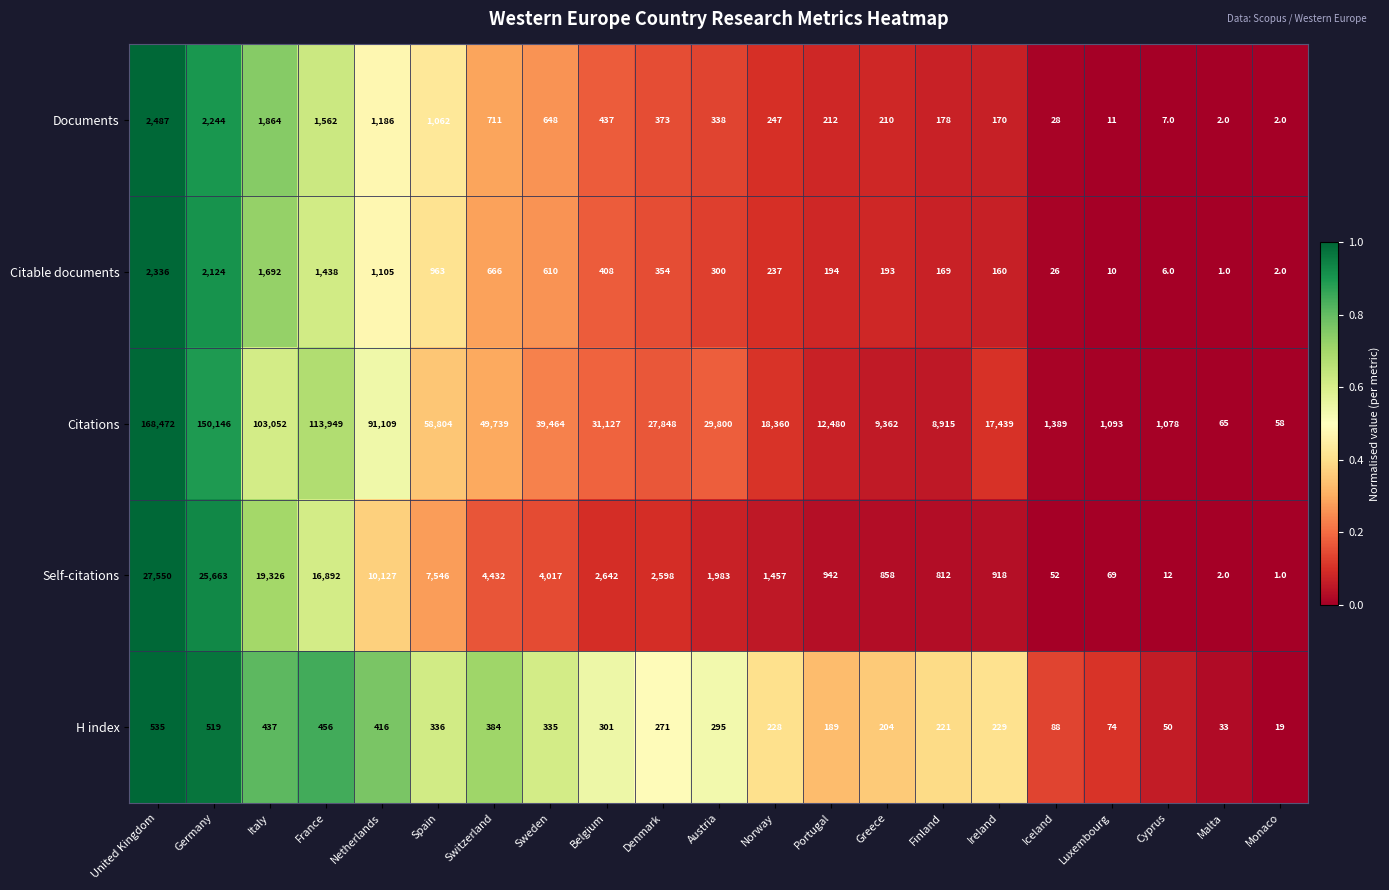

True or false: Citations has a value of 42 at Malta.

False